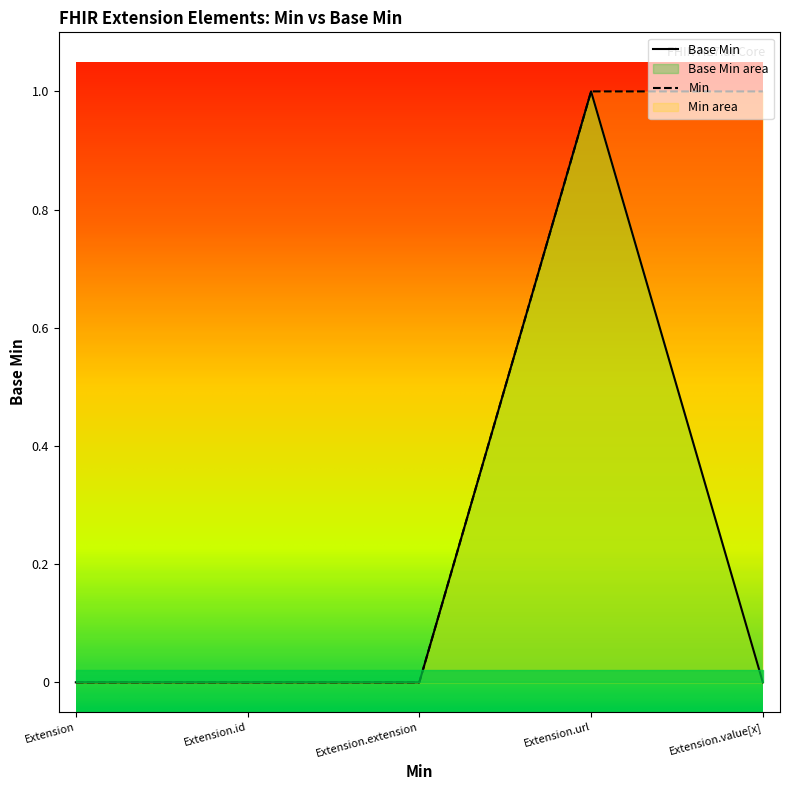

List the labels in order of value, smallest first.

Extension, Extension.id, Extension.extension, Extension.value[x], Extension.url